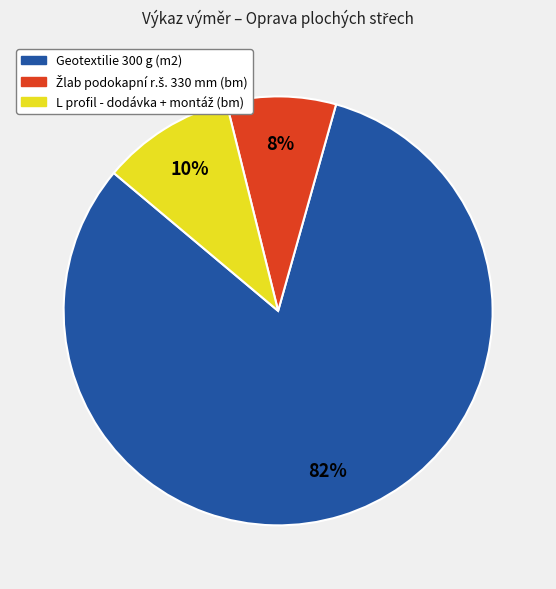

What percentage is the Geotextilie 300 g (m2) slice, to the nearest percent?

82%